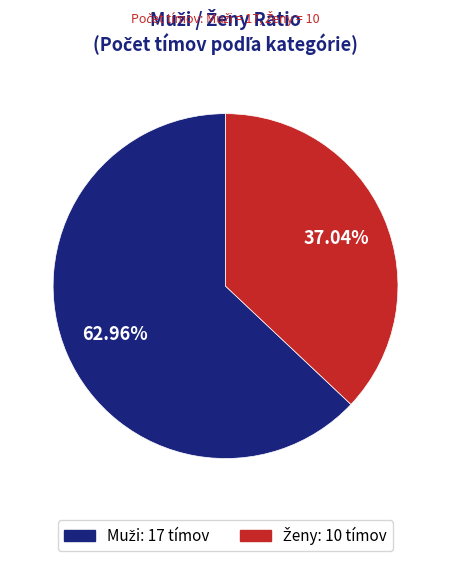

Is there any slice that represents more than half of the pie?

Yes